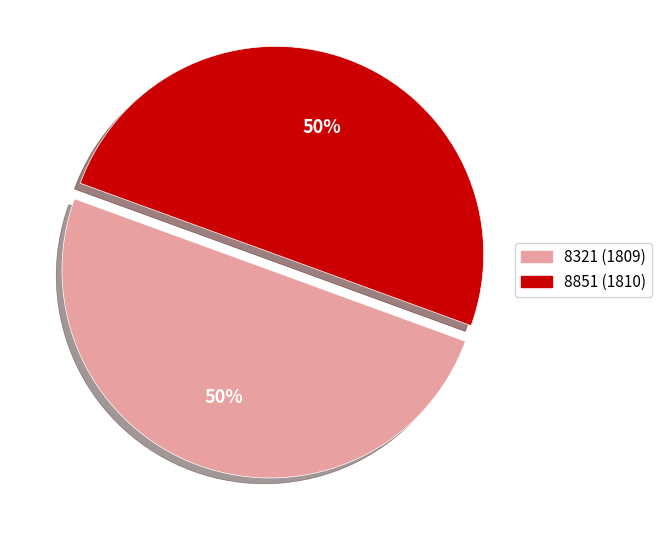

Combined, do 8321 (1809) and 8851 (1810) account for over 50%?

Yes